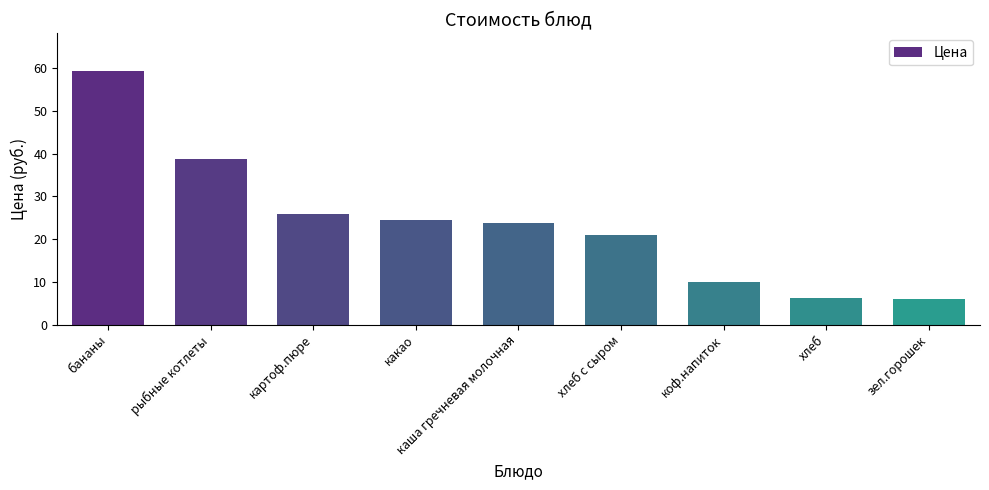

What position from the right is какао?

6